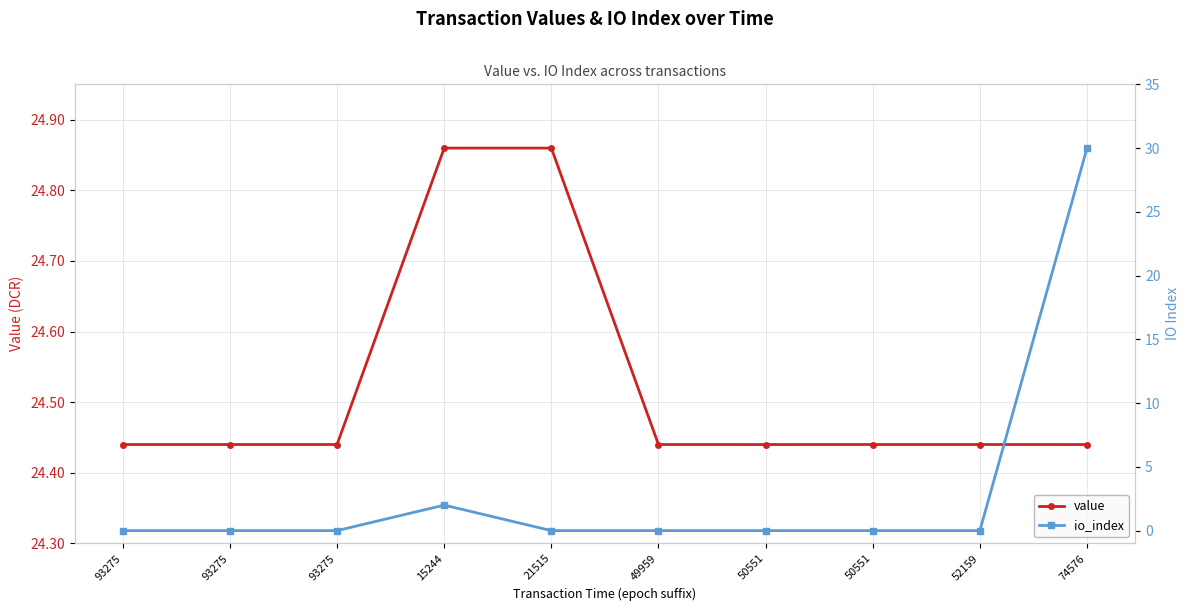

What is the difference between the maximum and second lowest values in the io_index series?

30.0